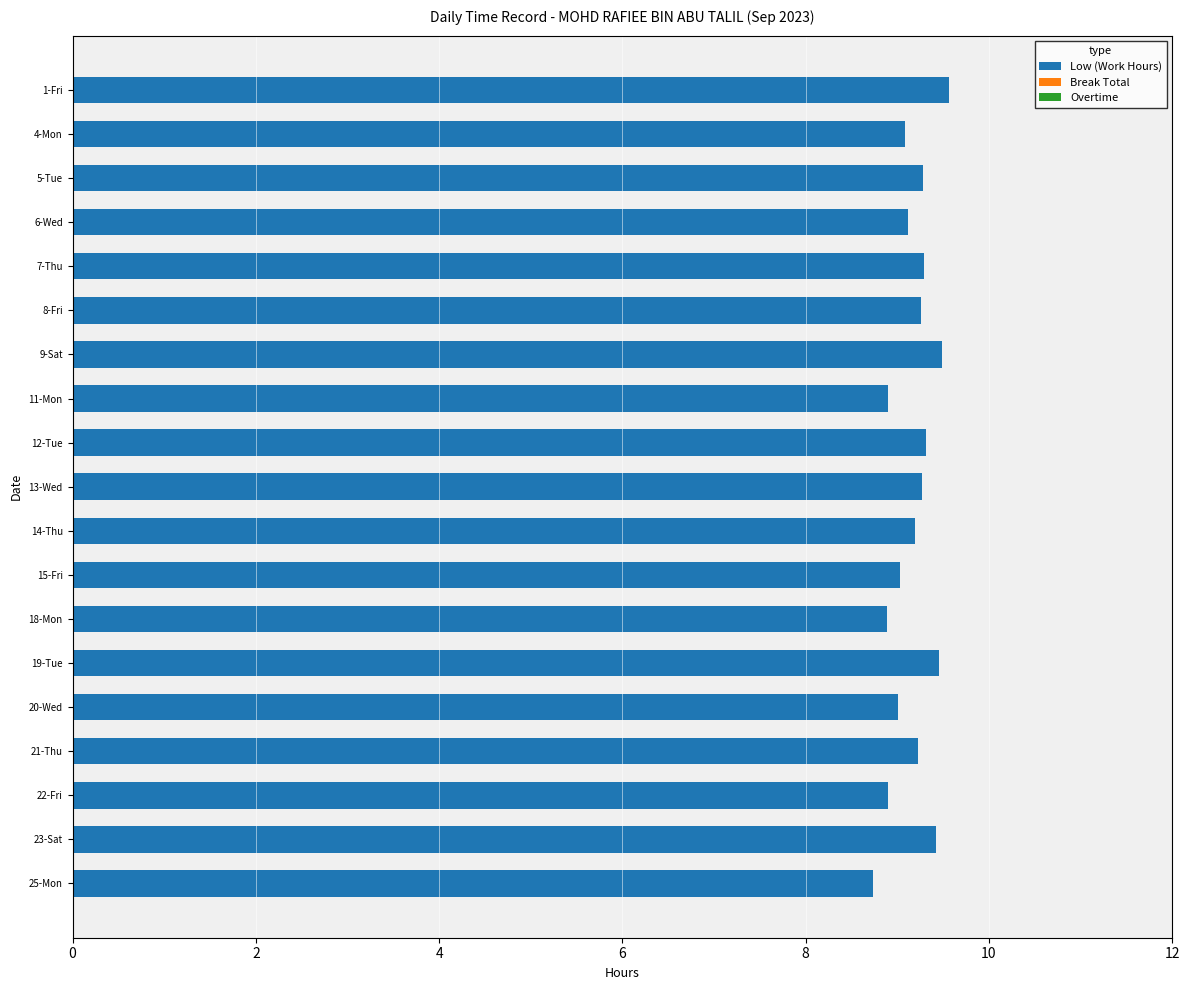

Approximately how many times larger is the value at 19-Tue compared to 11-Mon?

1.1